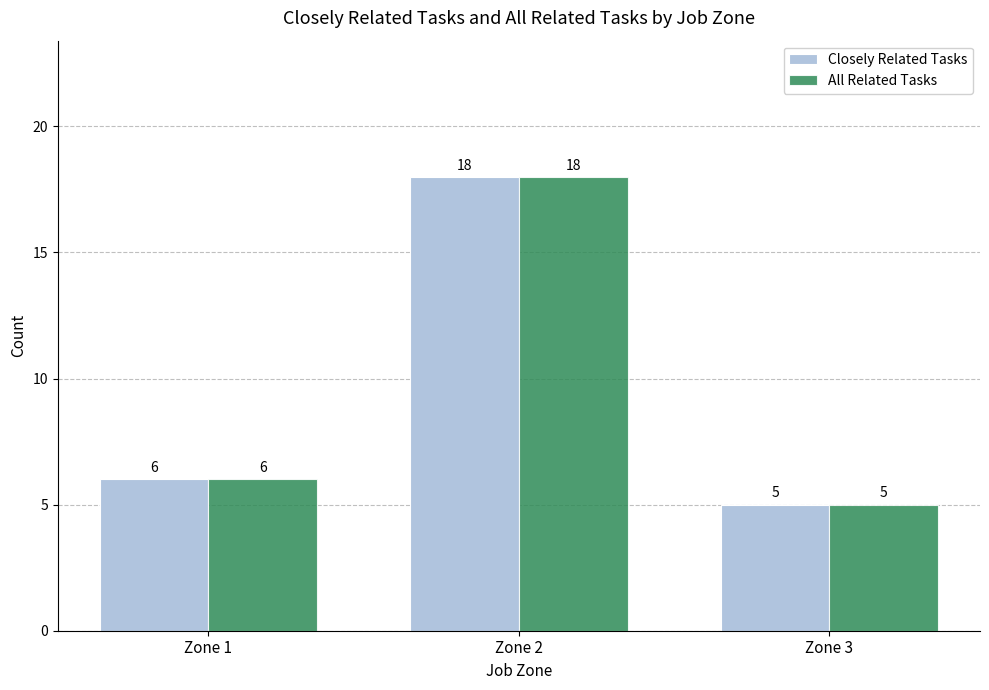

Reading right to left, transcribe all the data shown in this chart.

Closely Related Tasks: Zone 3=5	Zone 2=18	Zone 1=6
All Related Tasks: Zone 3=5	Zone 2=18	Zone 1=6